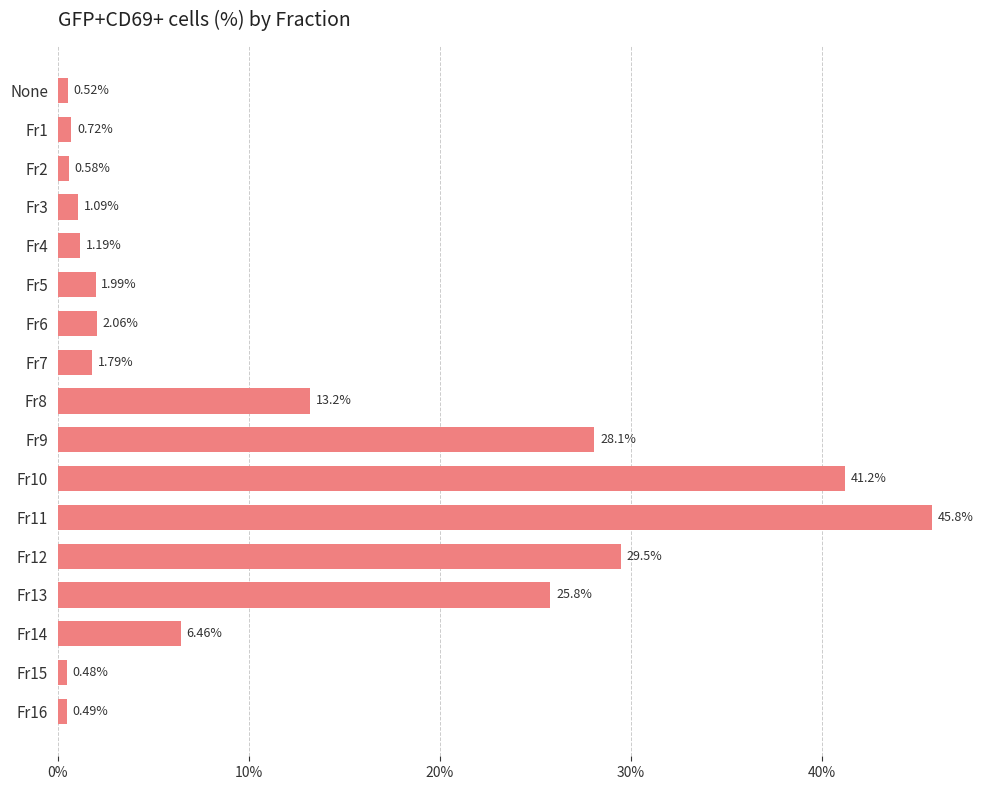

List the labels in order of value, largest first.

Fr11, Fr10, Fr12, Fr9, Fr13, Fr8, Fr14, Fr6, Fr5, Fr7, Fr4, Fr3, Fr1, Fr2, None, Fr16, Fr15